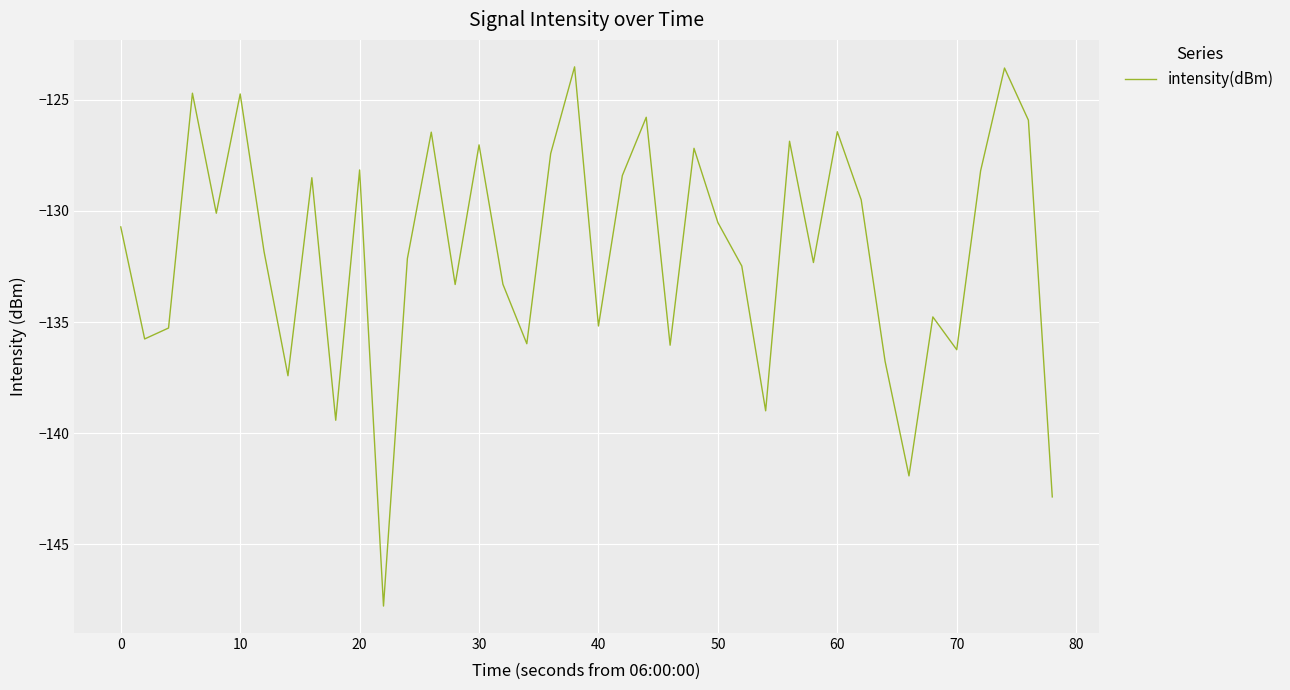

What is the difference between the maximum and minimum values?

24.2